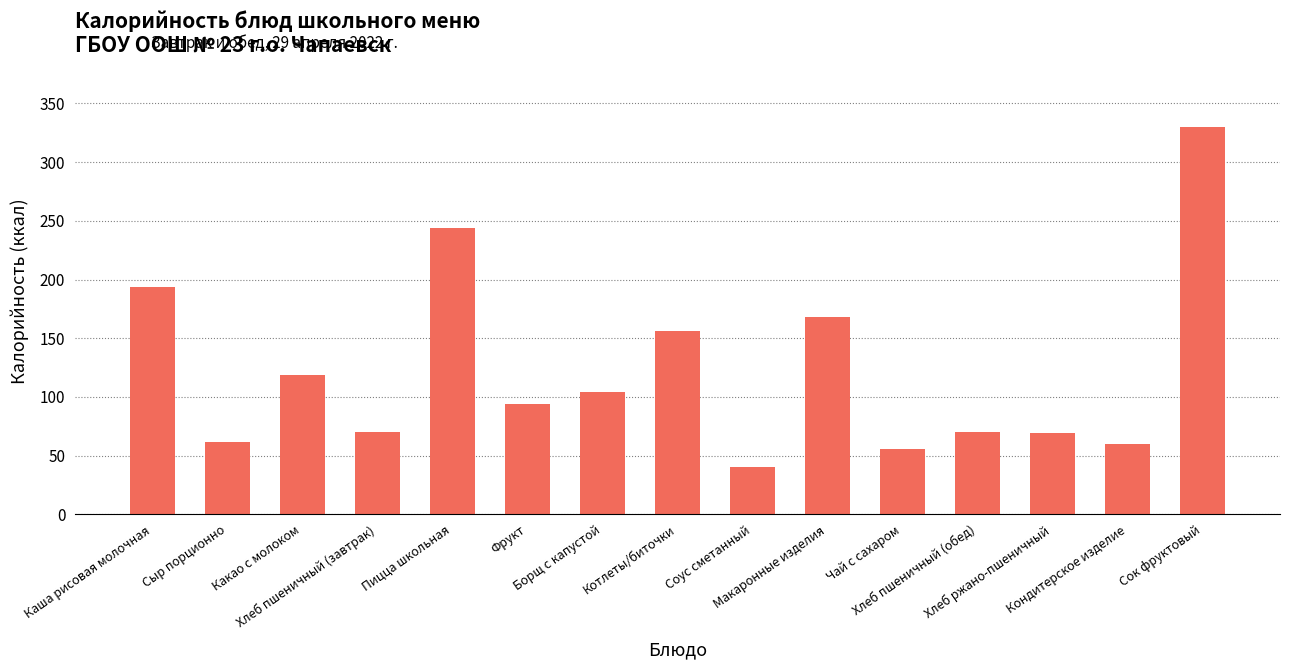

At which label does the data first exceed 94?

Каша рисовая молочная